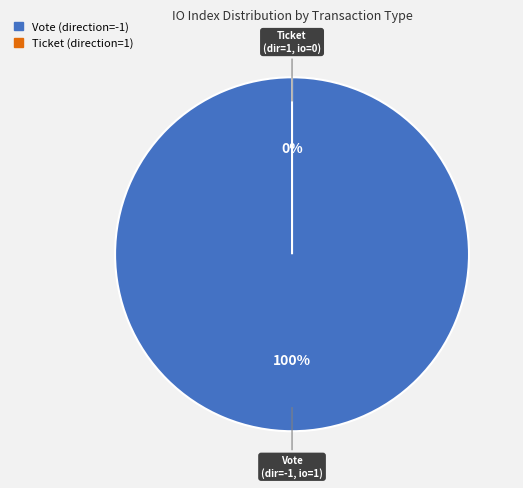

Count the number of slices in the pie.

2